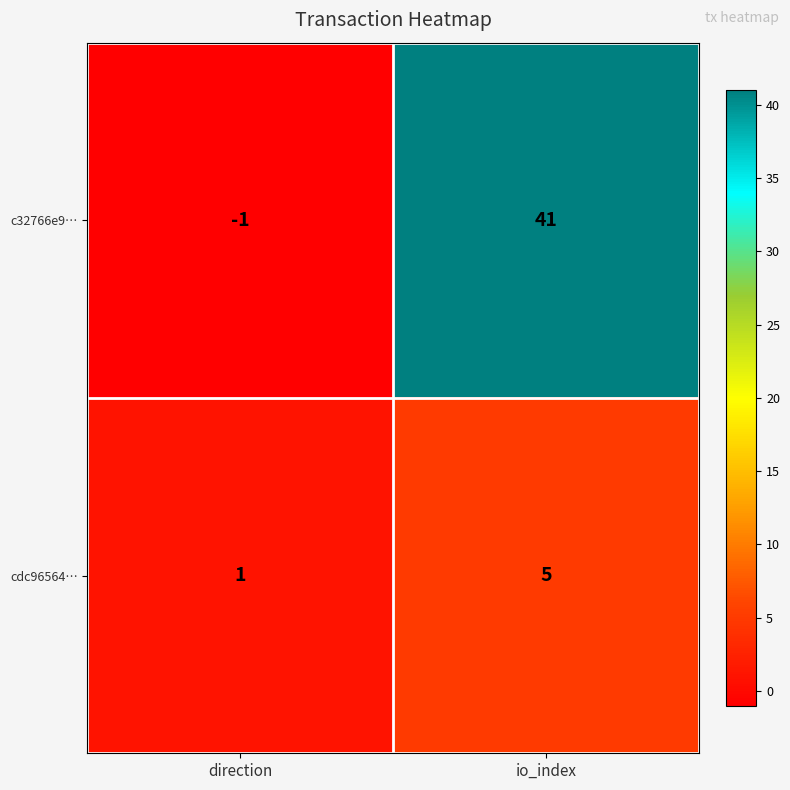

At which category does the chart reach its peak across all series?

io_index